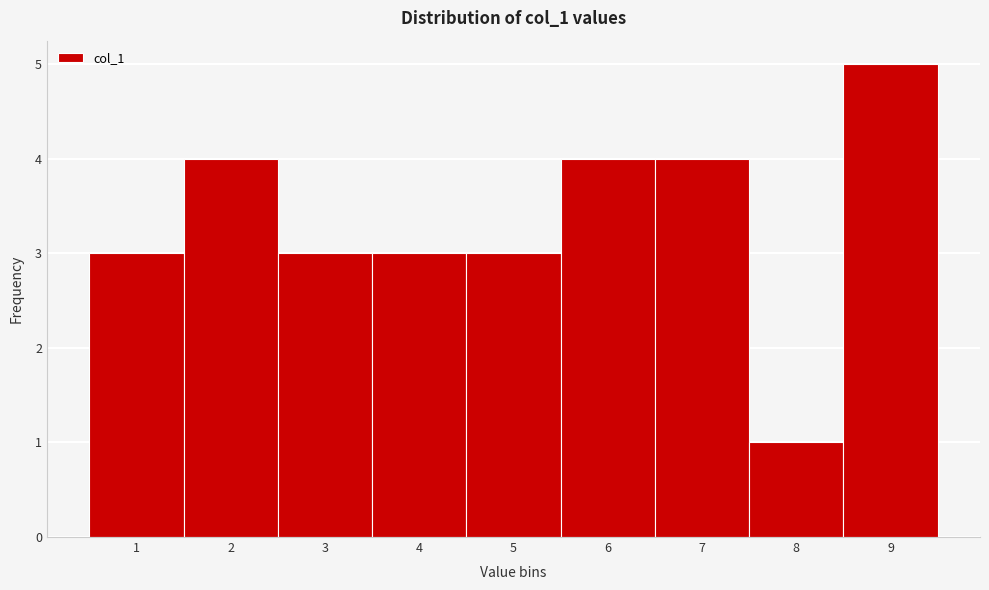

Reading left to right, transcribe this chart: for each bar, give the range it covers on the x-axis and its height. The values are not printed on the chart, so give them approximately, as read against the axis.

0.5 to 1.5: 3
1.5 to 2.5: 4
2.5 to 3.5: 3
3.5 to 4.5: 3
4.5 to 5.5: 3
5.5 to 6.5: 4
6.5 to 7.5: 4
7.5 to 8.5: 1
8.5 to 9.5: 5